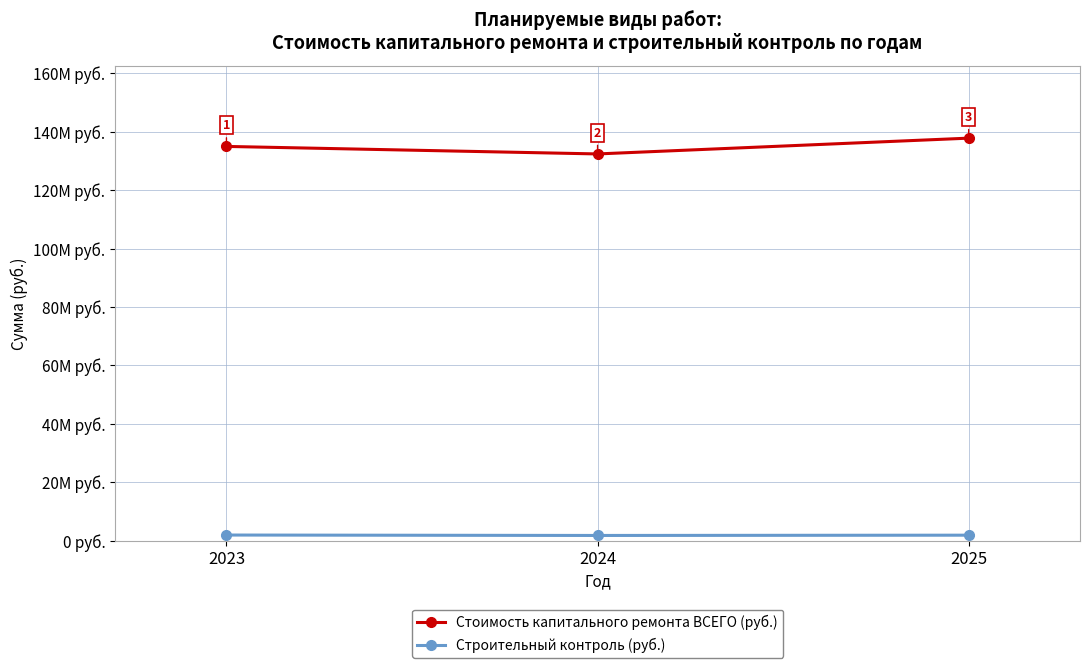

Is the value of Стоимость капитального ремонта ВСЕГО (руб.) at 2023 greater than the value of Строительный контроль (руб.) at 2024?

Yes